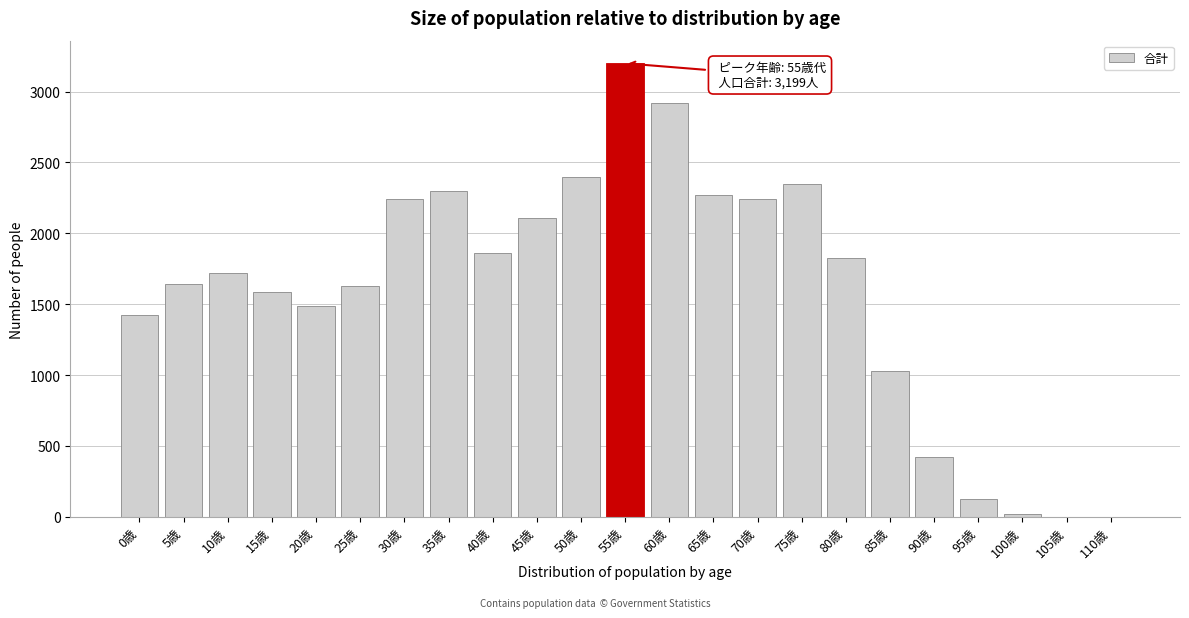

The value at 30歳 is 2241. True or false?

True